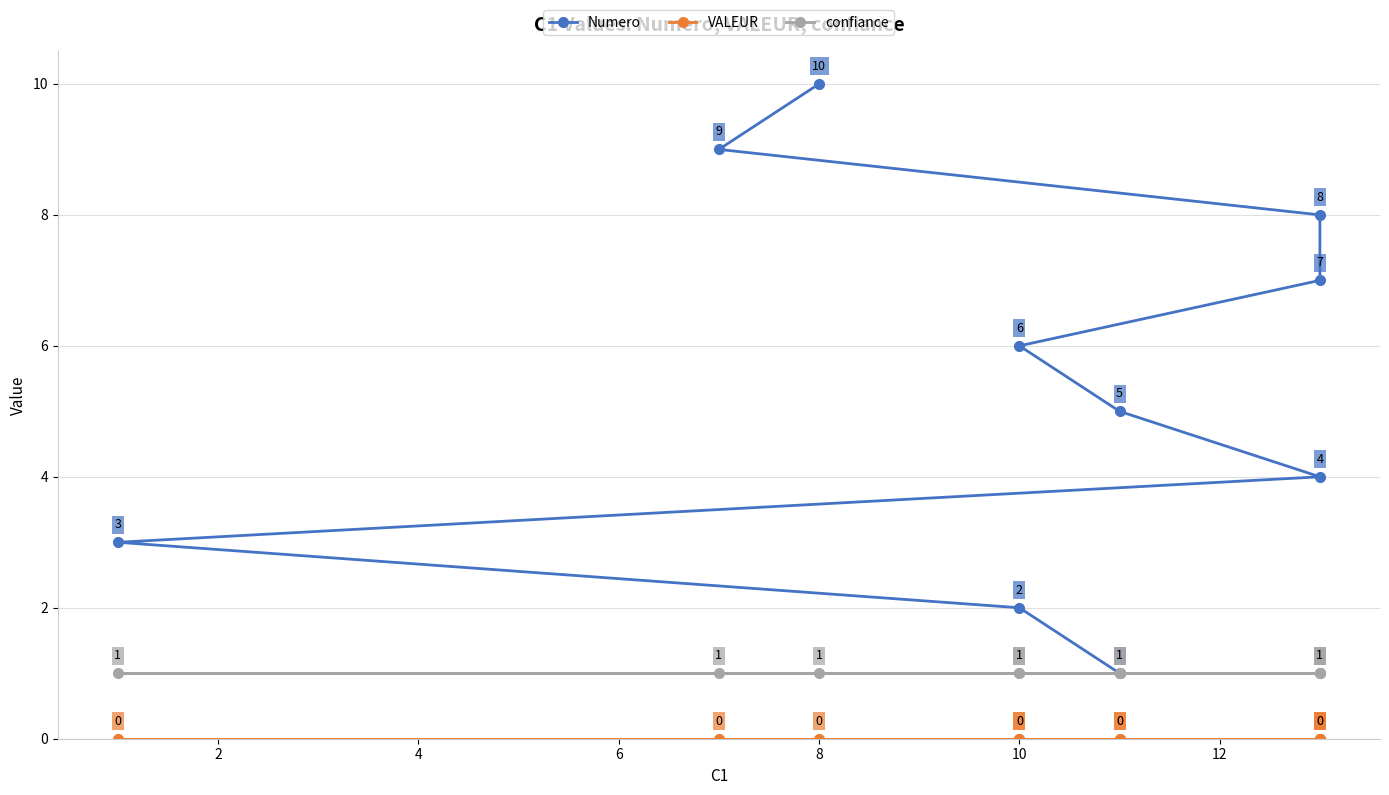

Read the Numero value at 10.

6